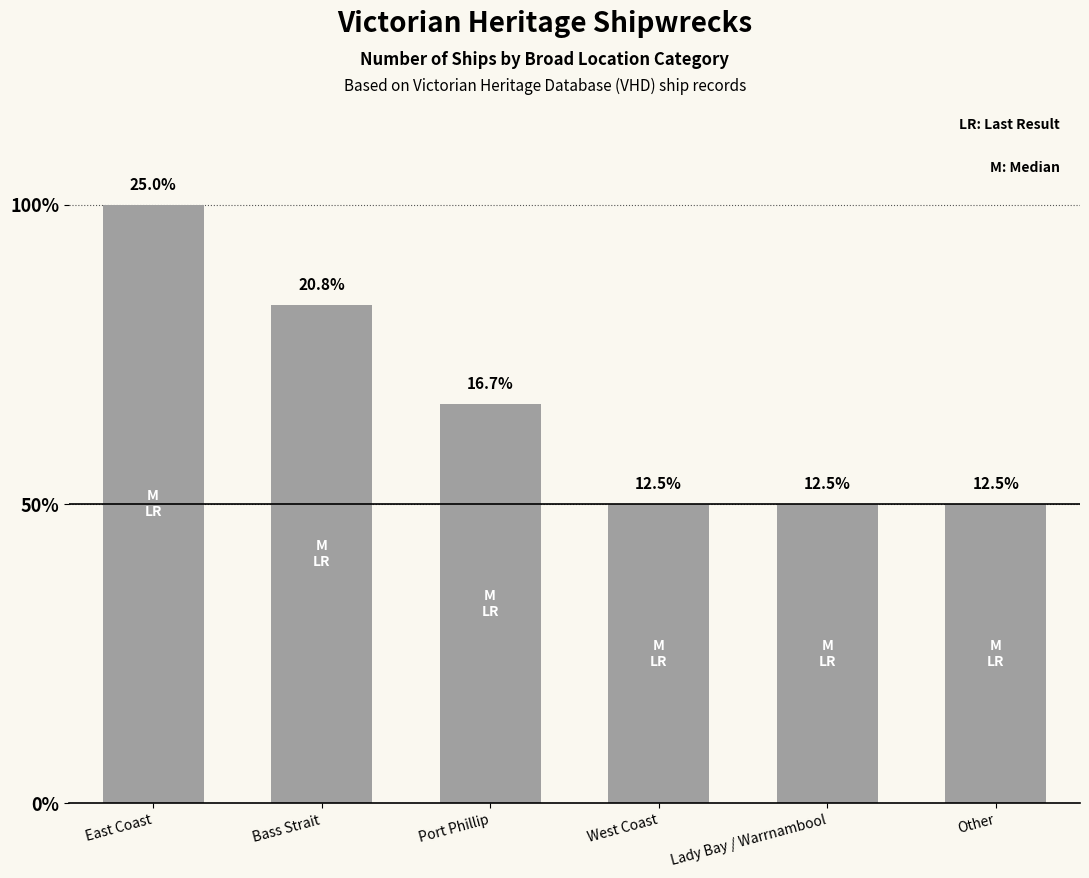

Are the bars horizontal?

No